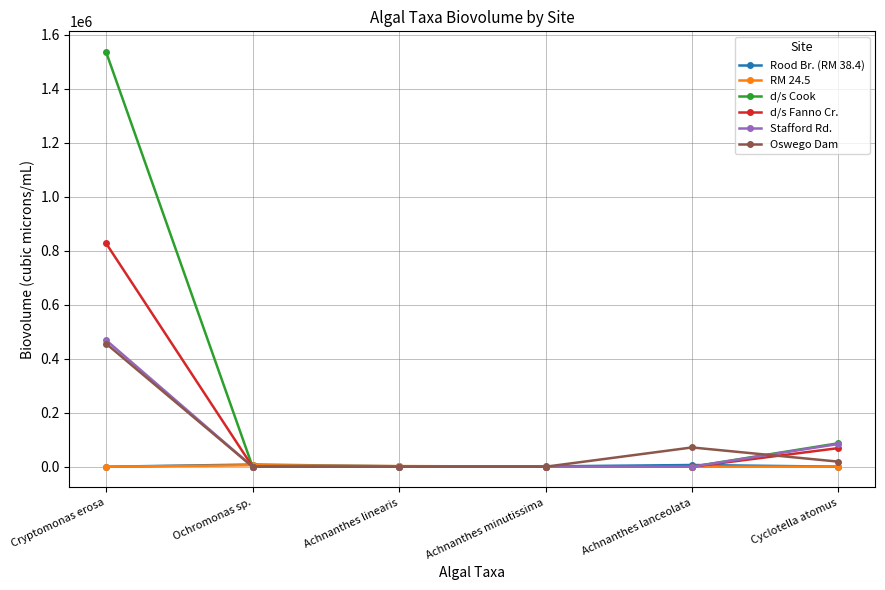

Which series changed the most between Cryptomonas erosa and Cyclotella atomus?

d/s Cook